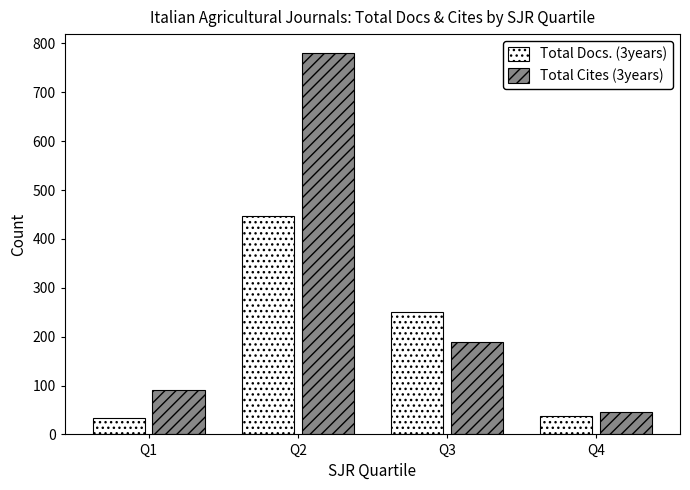

Which series has the widest spread of values?

Total Cites (3years)